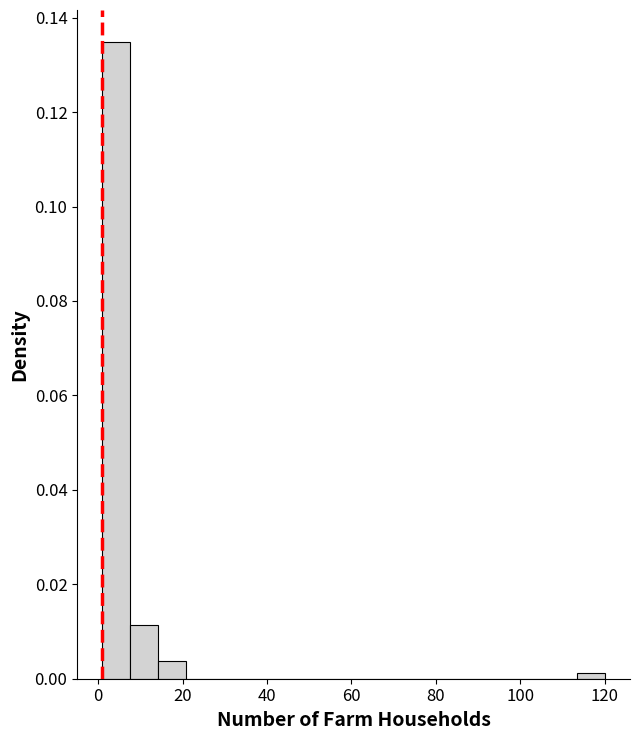

Around what value on the x-axis is the tallest bar? Give the approximate position of its centre, as read against the axis.

4